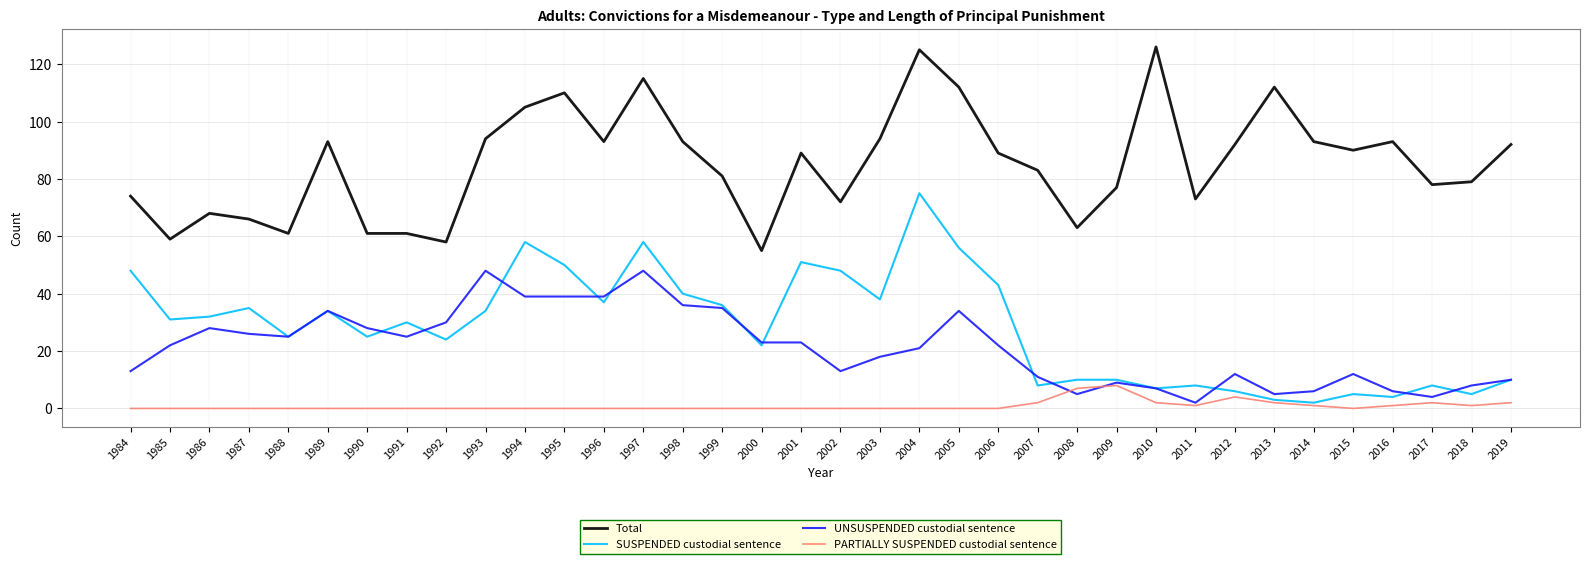

What is the maximum value shown in the chart?

126